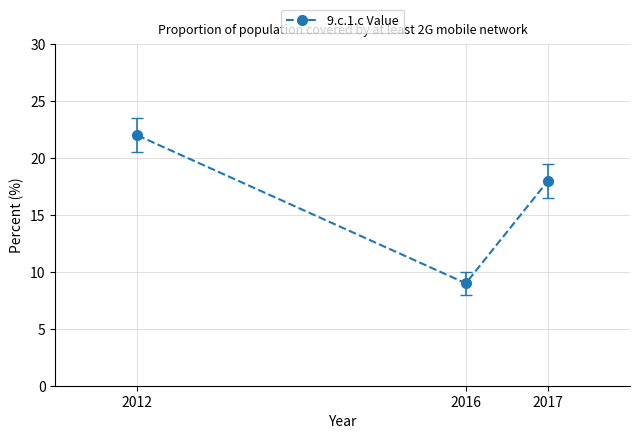

True or false: the data shows 5 at 2012.

False